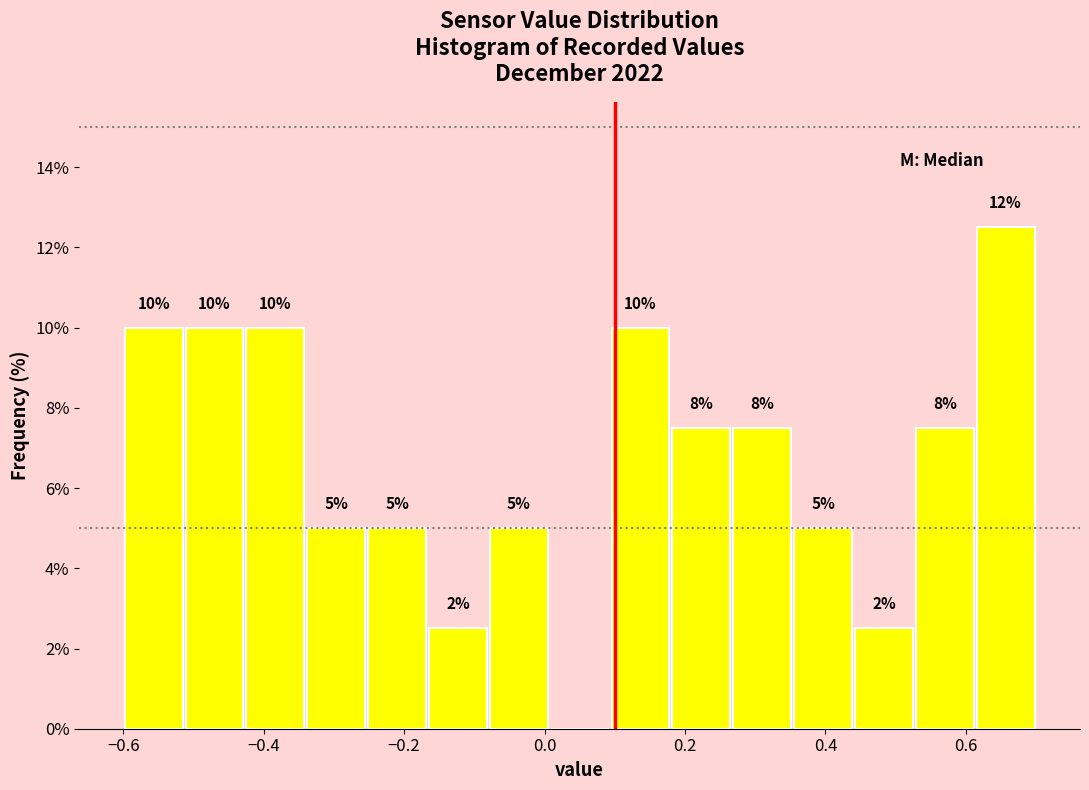

Over which range of the x-axis is the bar tallest?

0.62 to 0.70